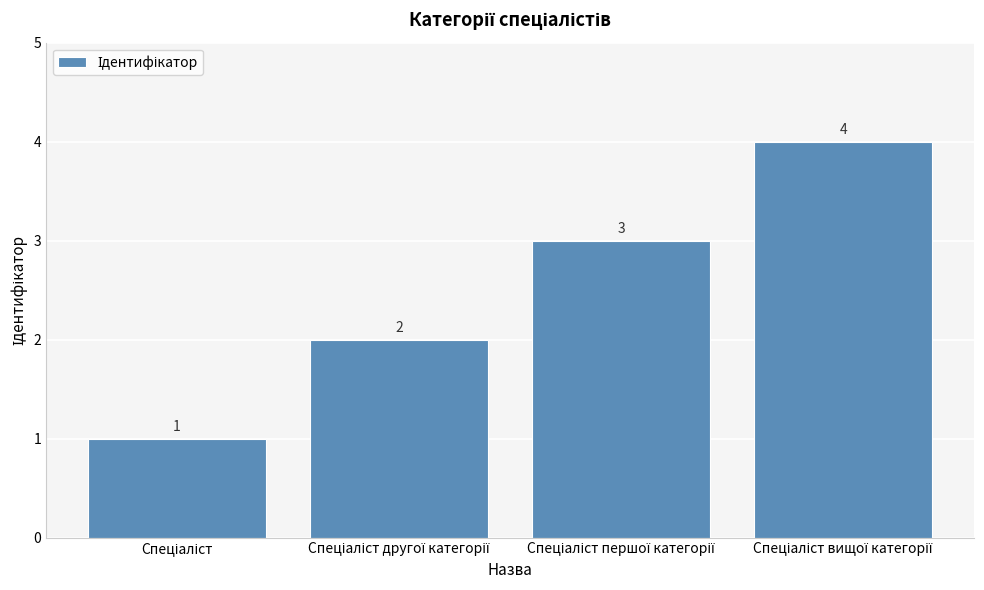

What is the value of the 3rd bar from the left?

3